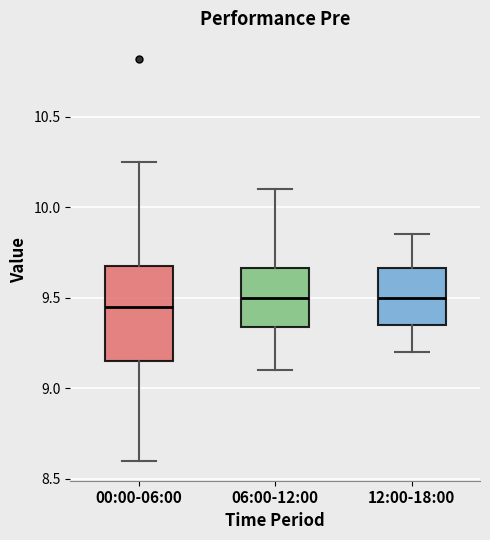

Which box is the tallest, from its lower edge to its upper edge?

00:00-06:00